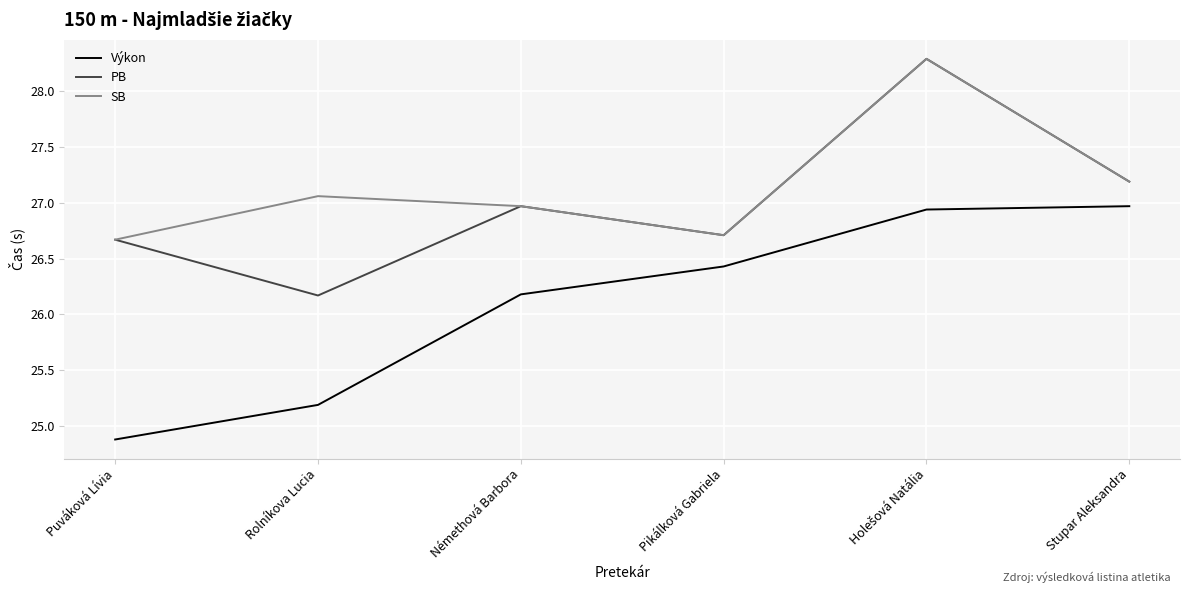

How many interior local peaks does the PB series have?

2